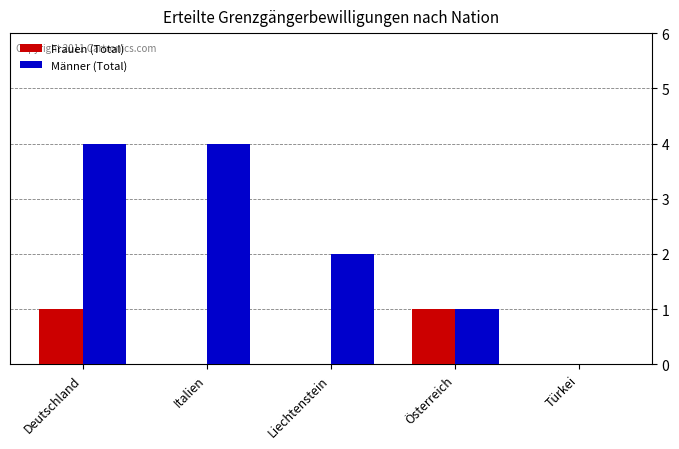

Which series has the largest total across all categories?

Männer (Total)